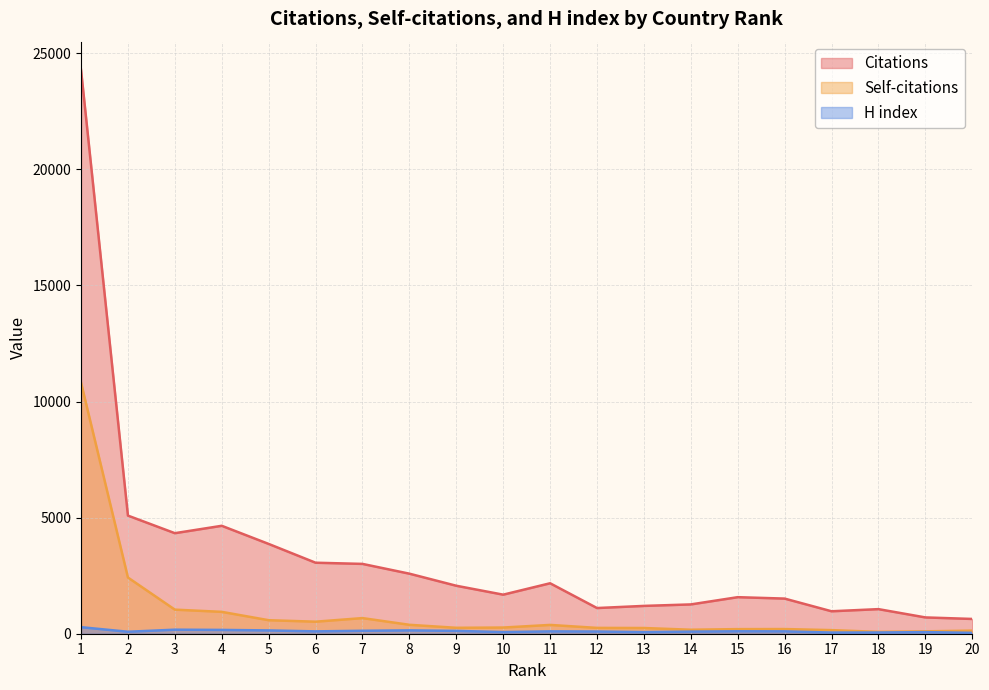

True or false: H index and Citations cross at least once.

False